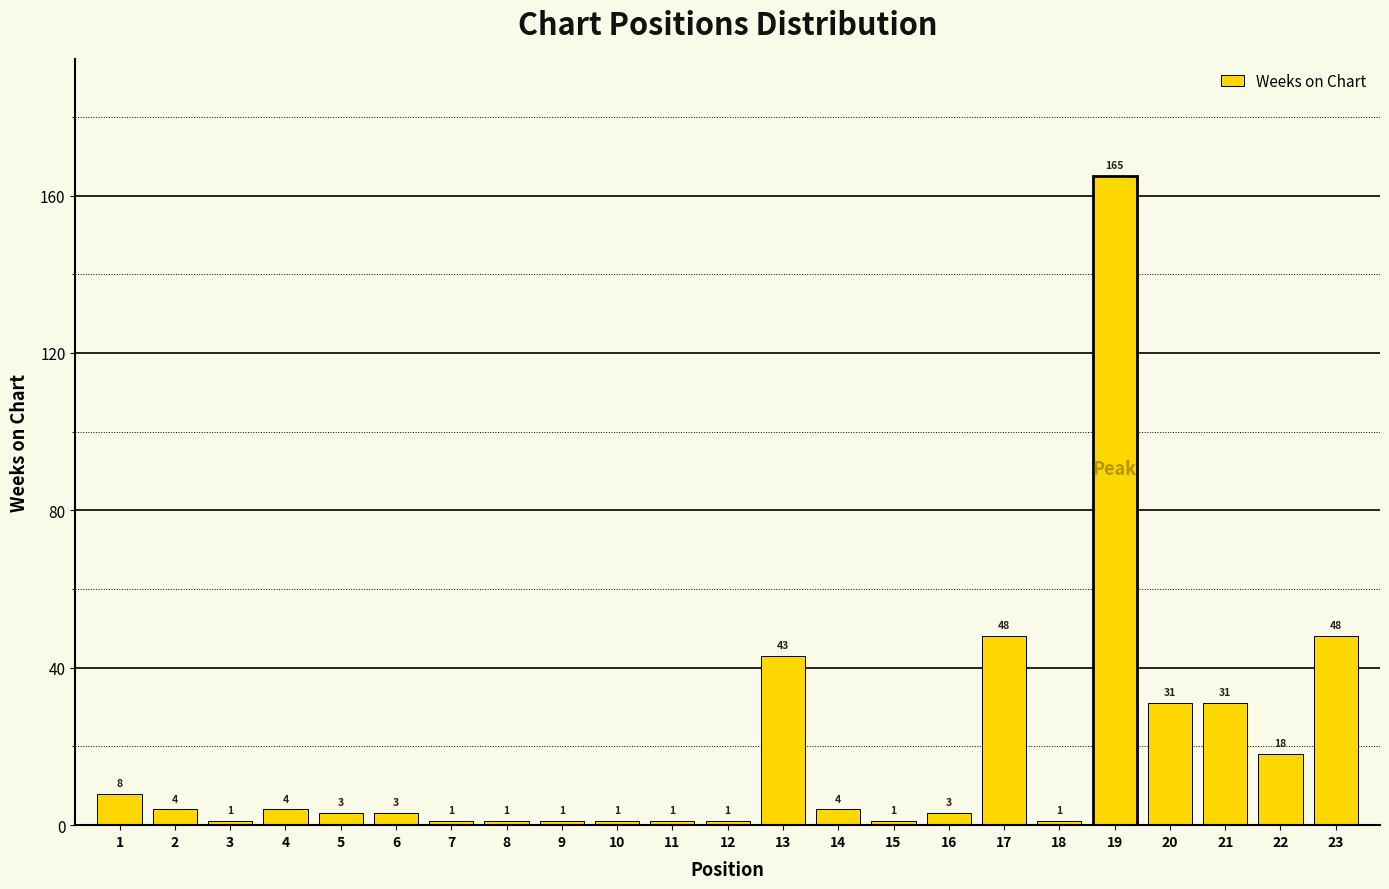

Reading left to right, extract all data points from this chart.

8	4	1	4	3	3	1	1	1	1	1	1	43	4	1	3	48	1	165	31	31	18	48